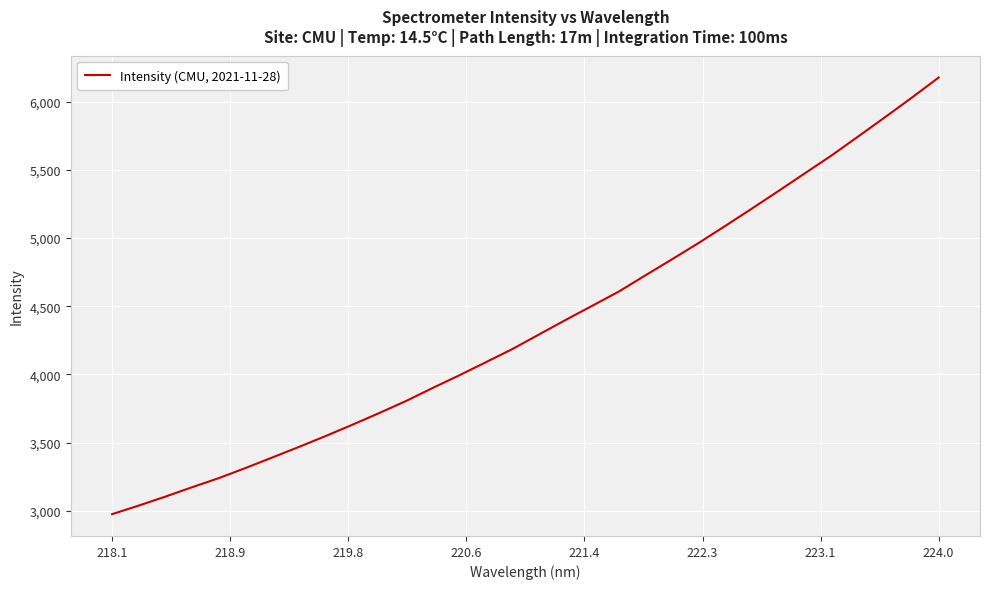

What is the difference between the maximum and minimum values?

3200.9